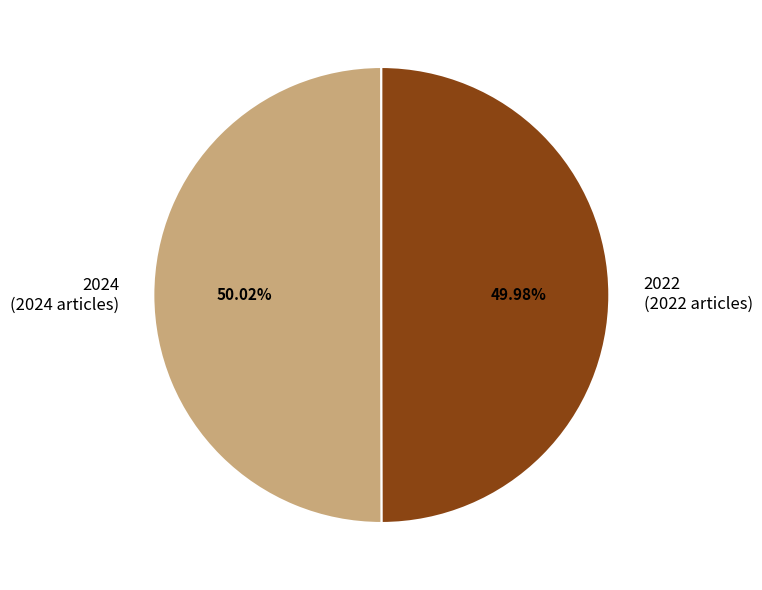

How many slices are in this pie chart?

2